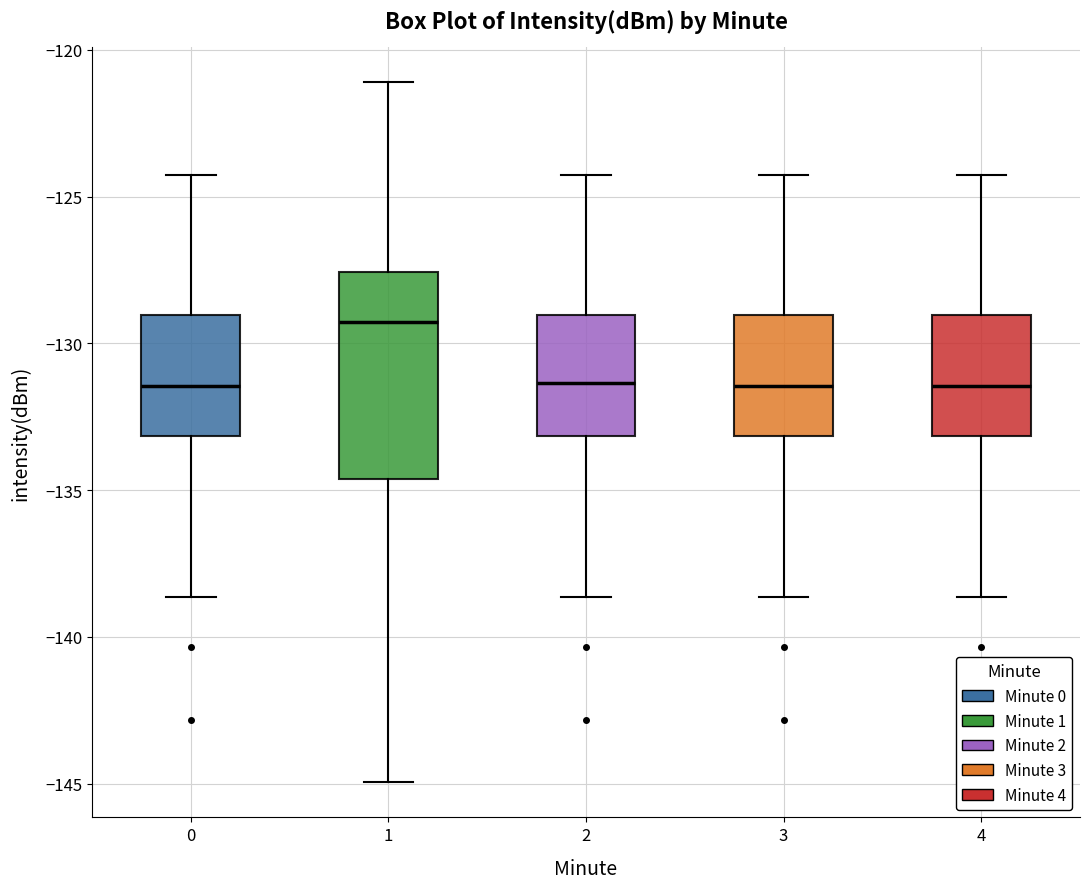

Reading left to right, read every box against the y-axis: the position of its median line, the range the box covers, and the ends of its whiskers. The values are not printed on the chart, so give them approximately, as read against the axis.

0: median -131.5, box -133.0 to -129.0, whiskers -138.5 to -124.5
1: median -129.5, box -134.5 to -127.5, whiskers -145.0 to -121.0
2: median -131.5, box -133.0 to -129.0, whiskers -138.5 to -124.5
3: median -131.5, box -133.0 to -129.0, whiskers -138.5 to -124.5
4: median -131.5, box -133.0 to -129.0, whiskers -138.5 to -124.5